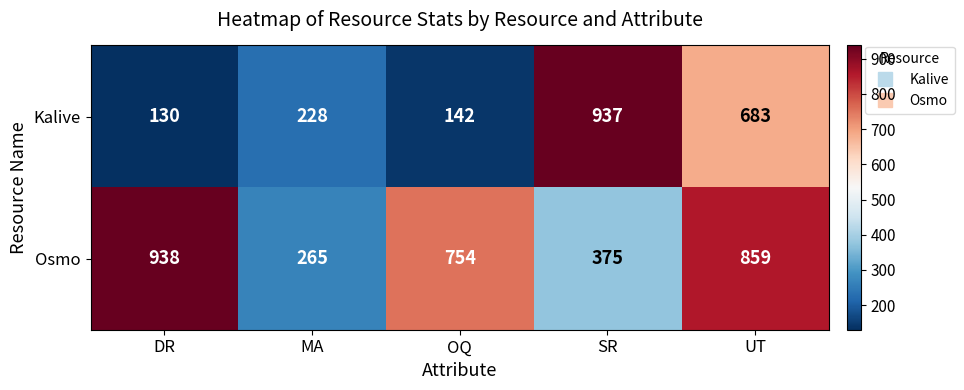

How many series are shown in this chart?

2